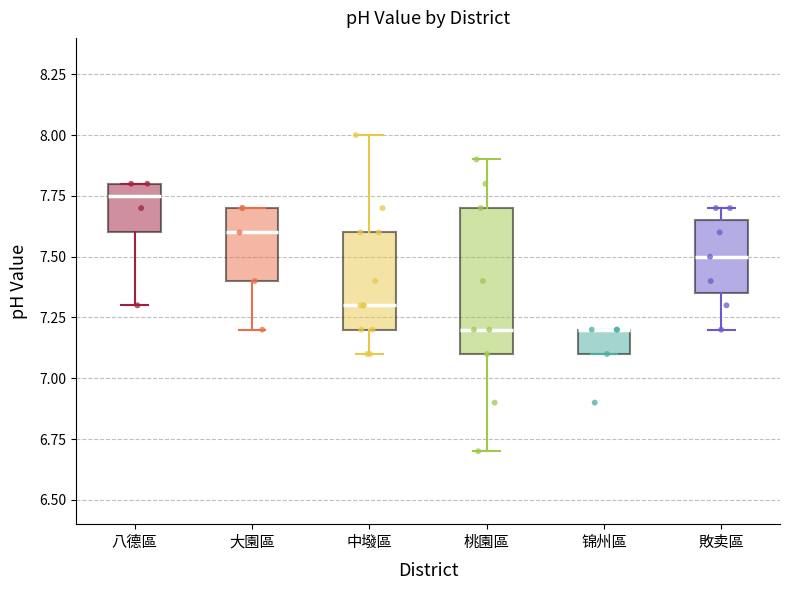

Which box is the tallest, from its lower edge to its upper edge?

桃園區